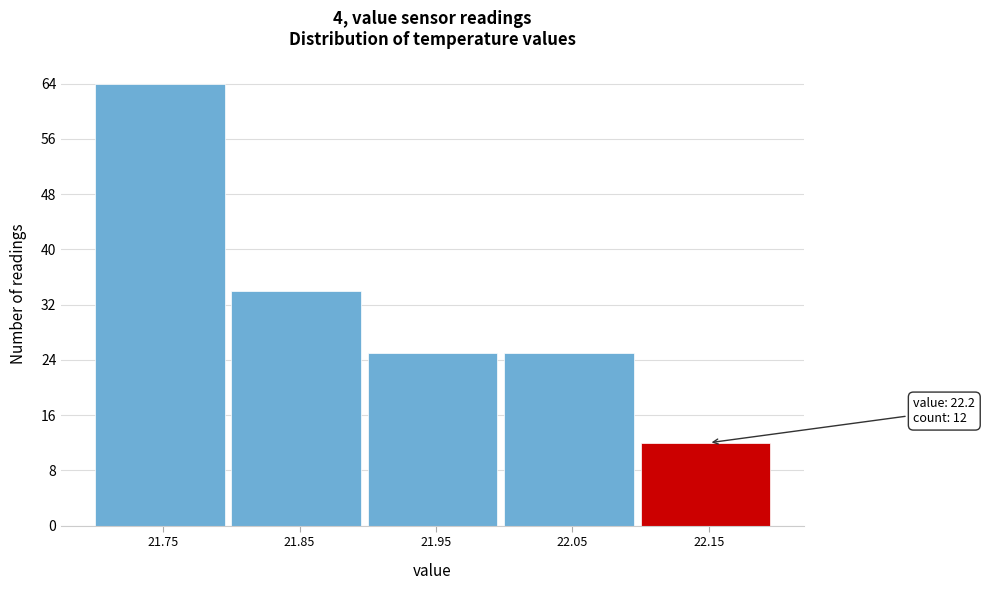

Reading right to left, extract all data points from this chart.

22.15=12	22.05=25	21.95=25	21.85=34	21.75=64